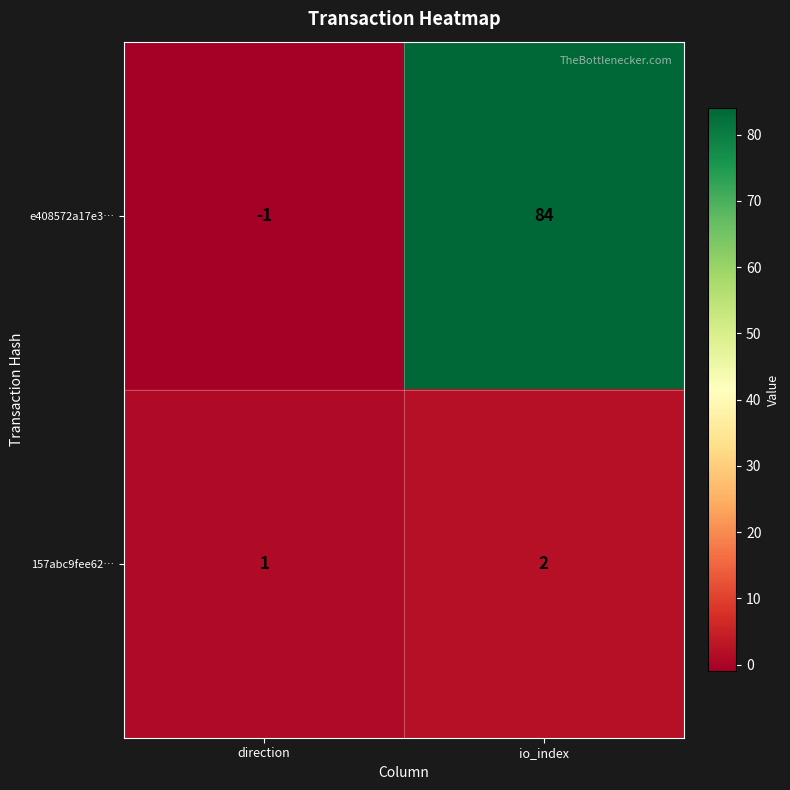

Rank the series by their maximum value, from highest to lowest.

e408572a17e3…, 157abc9fee62…